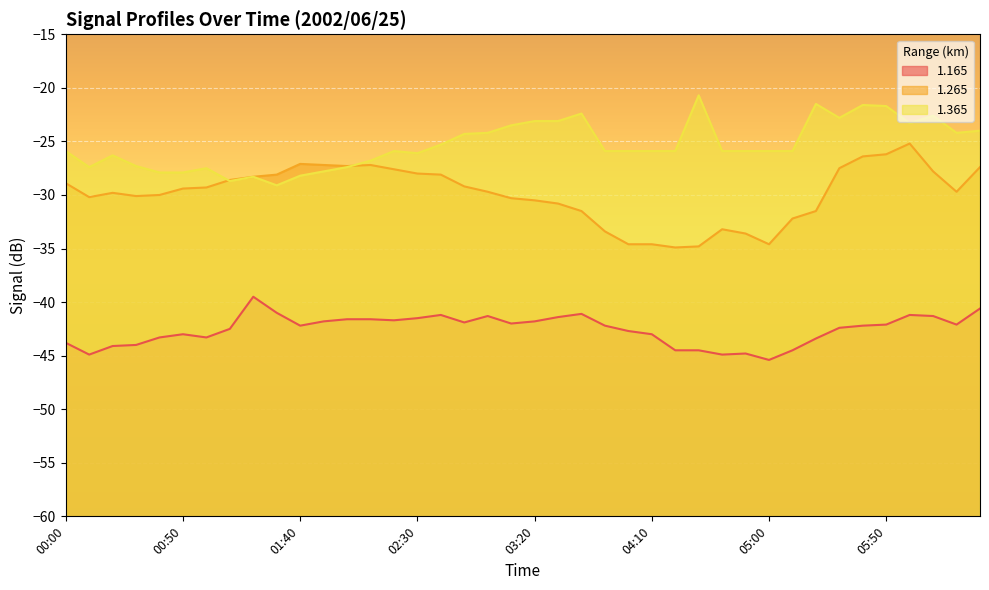

List the labels in order of 1.165 value, smallest first.

05:00, 00:10, 04:40, 04:50, 04:20, 04:30, 05:10, 00:20, 00:30, 00:00, 05:20, 00:40, 01:00, 00:50, 04:10, 04:00, 01:10, 05:30, 01:40, 03:50, 05:40, 05:50, 06:20, 03:10, 02:50, 01:50, 03:20, 02:20, 02:00, 02:10, 02:30, 03:30, 03:00, 06:10, 02:40, 06:00, 03:40, 01:30, 06:30, 01:20